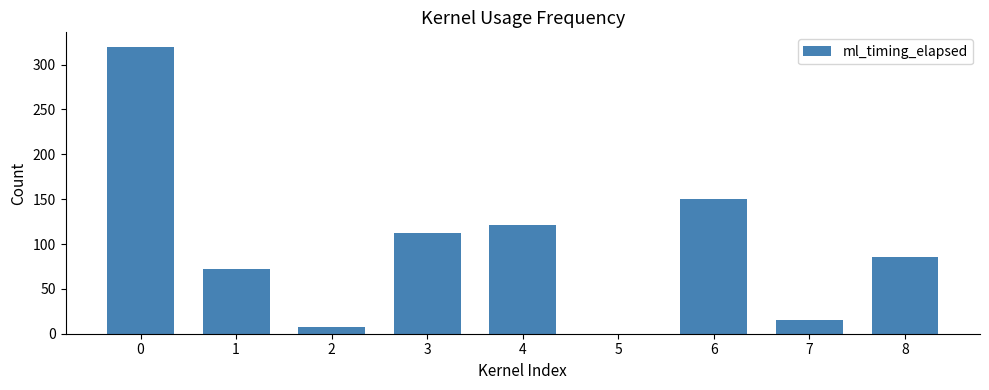

How many distinct data groups are displayed?

1